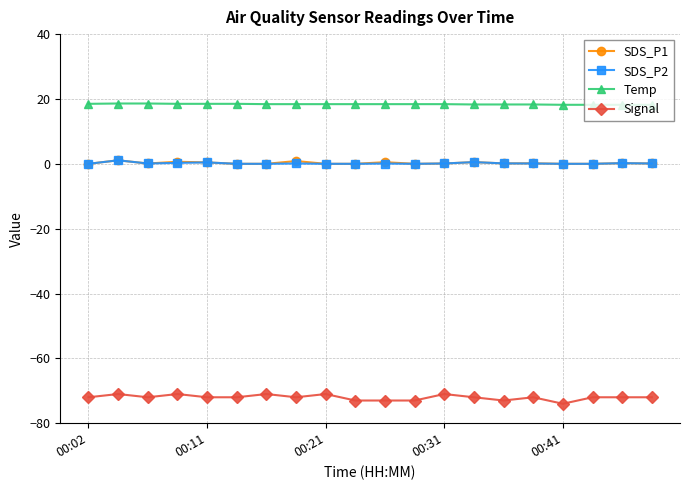

True or false: SDS_P2 has more than 1 interior local peaks.

True